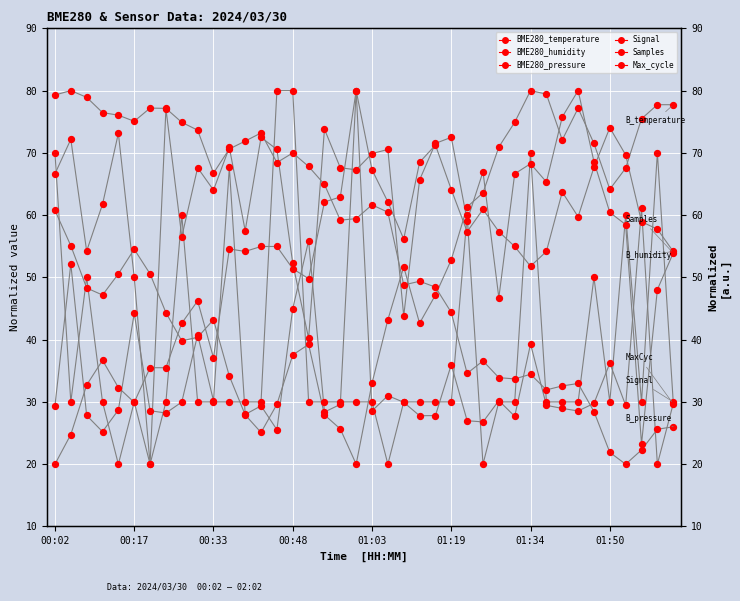

Which series has the largest total across all categories?

Samples